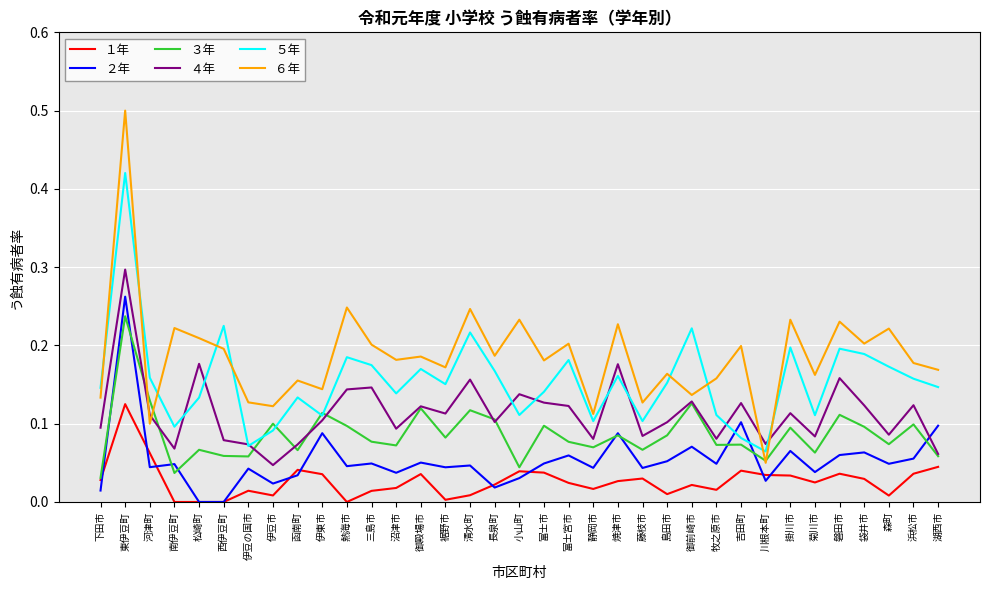

The value of ５年 at 南伊豆町 is 0.0. True or false?

False